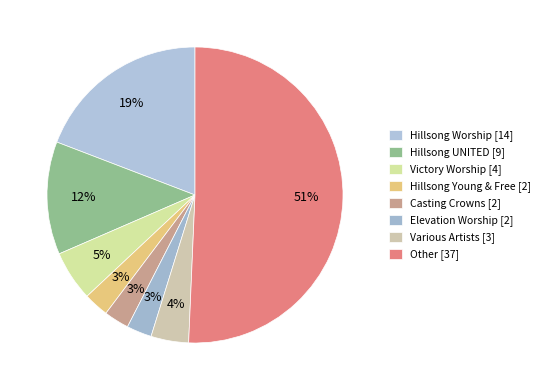

Which category accounts for the majority?

Other